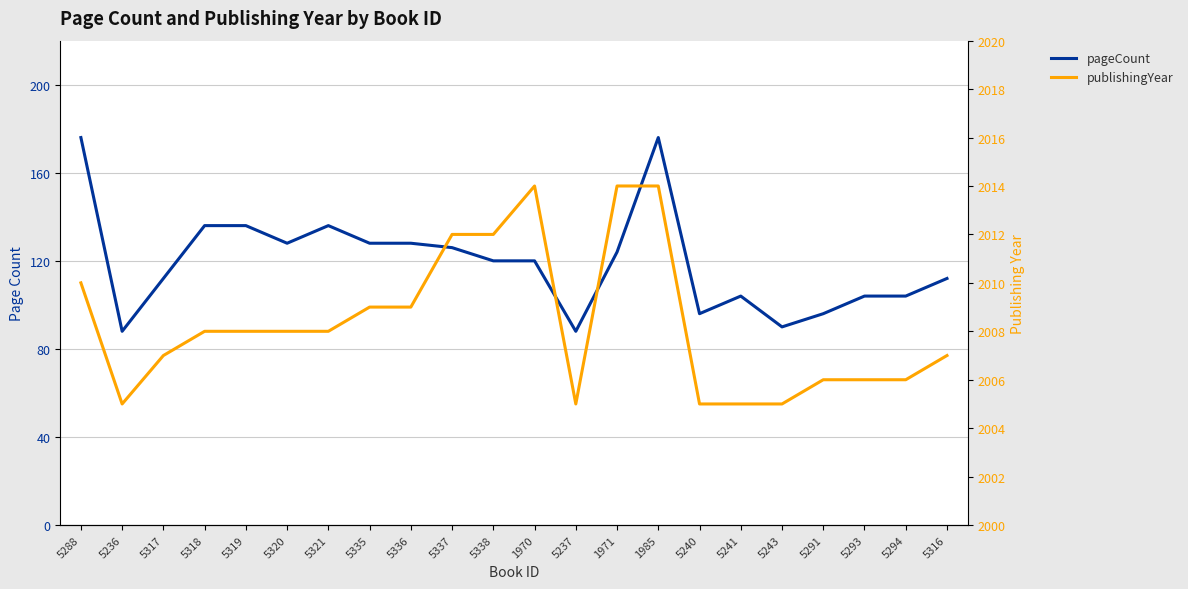

In pageCount, how many points are lower than both neighbors (excluding endpoints)?

5